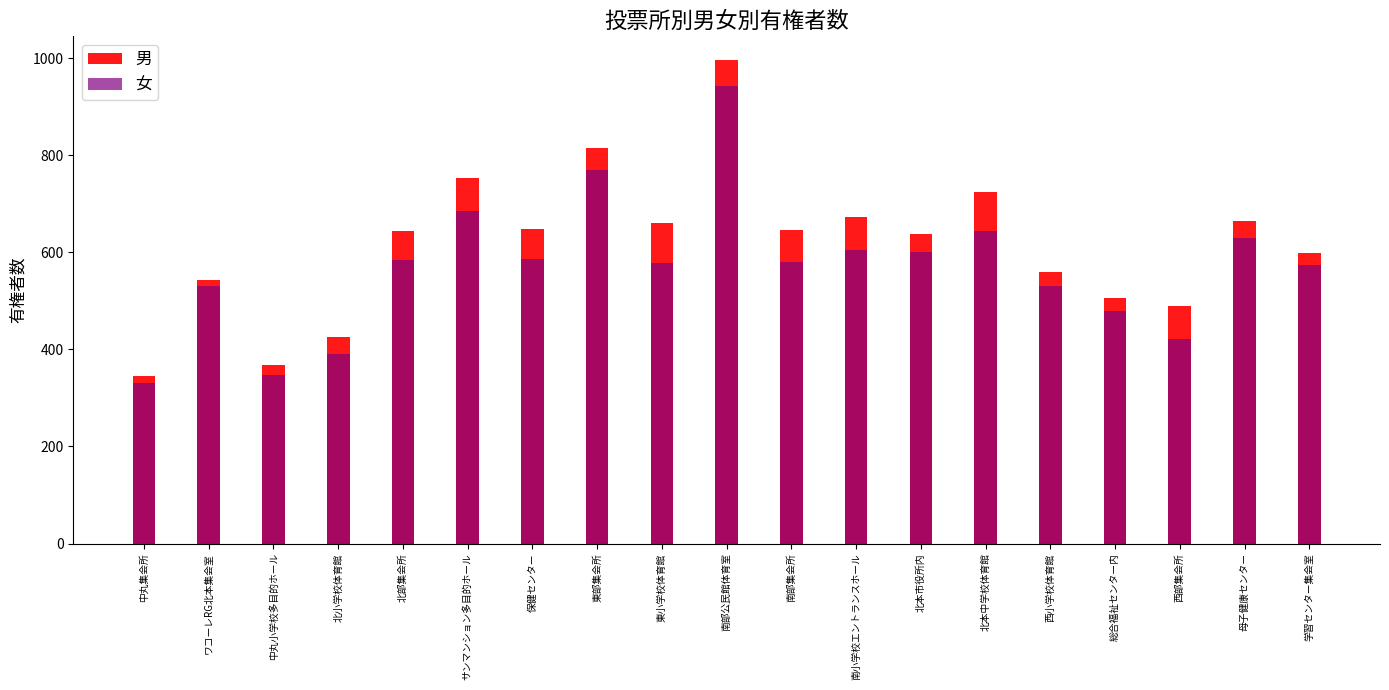

Which has a higher value, 西部集会所 or 総合福祉センター内?

総合福祉センター内